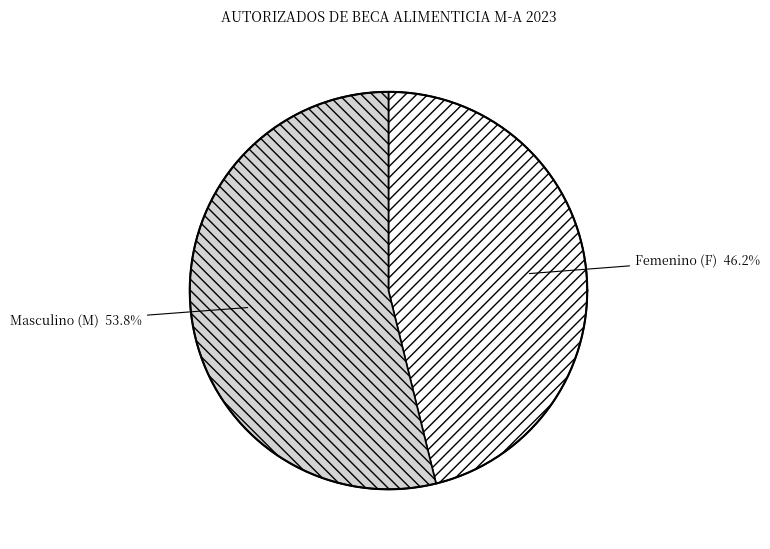

Which category accounts for the majority?

F